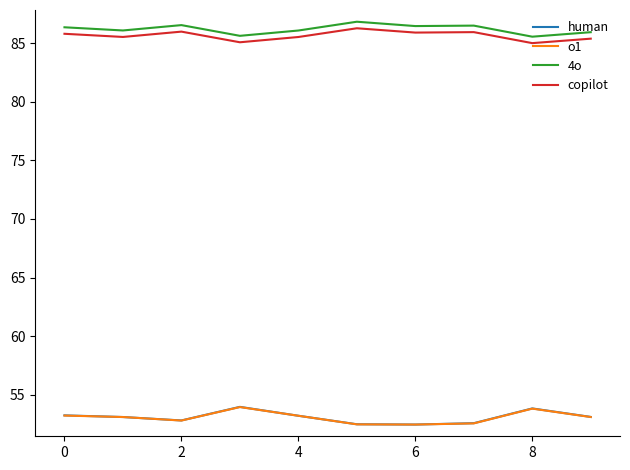

True or false: o1 and 4o intersect in this chart.

False